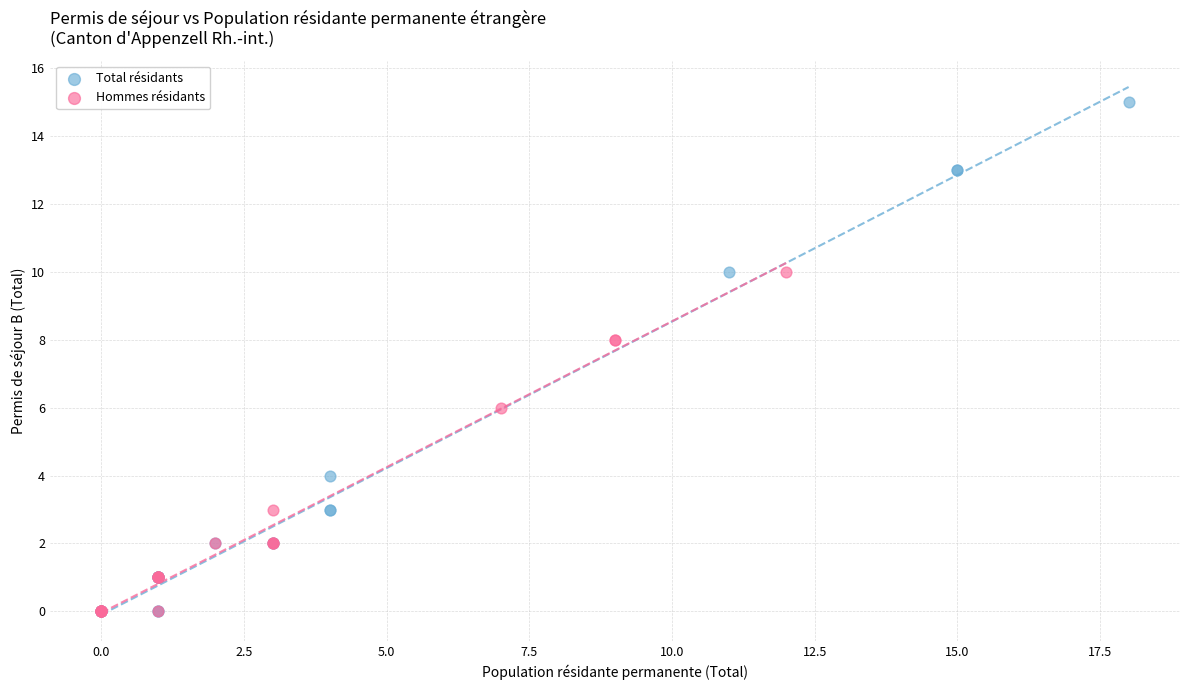

Which series has the widest spread of Y values?

Total résidants